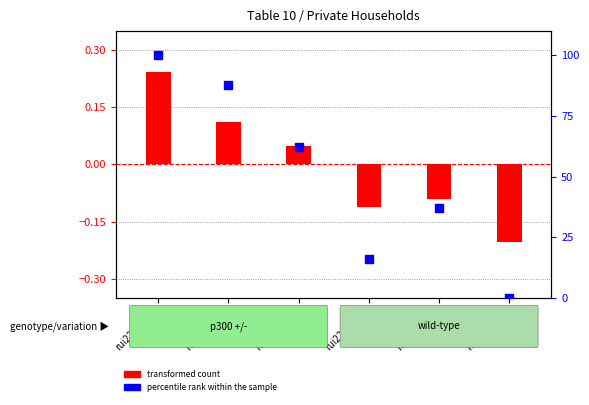

What is the change in value from rui22A.0001 to rui22A.0003?

-71.7